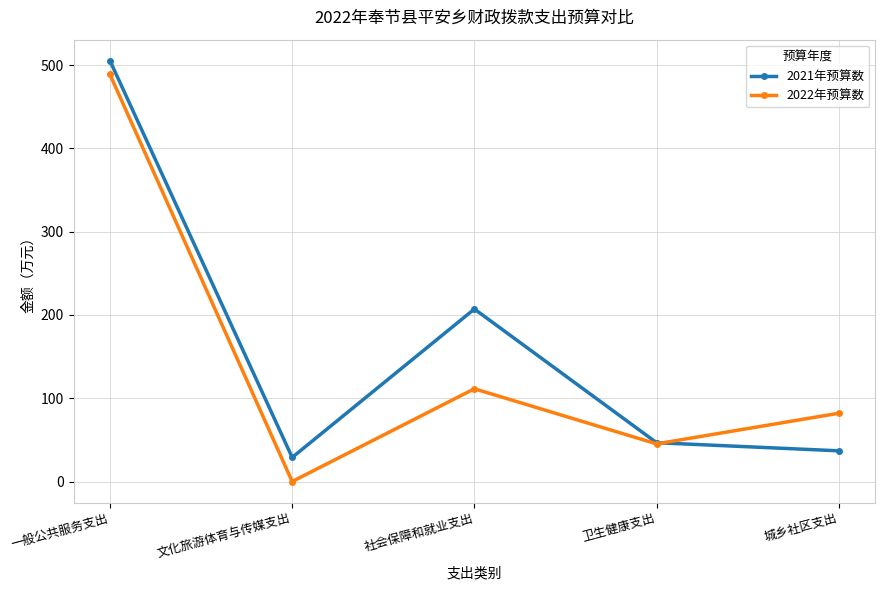

What is the approximate value of 2021年预算数 at 卫生健康支出?

46.6